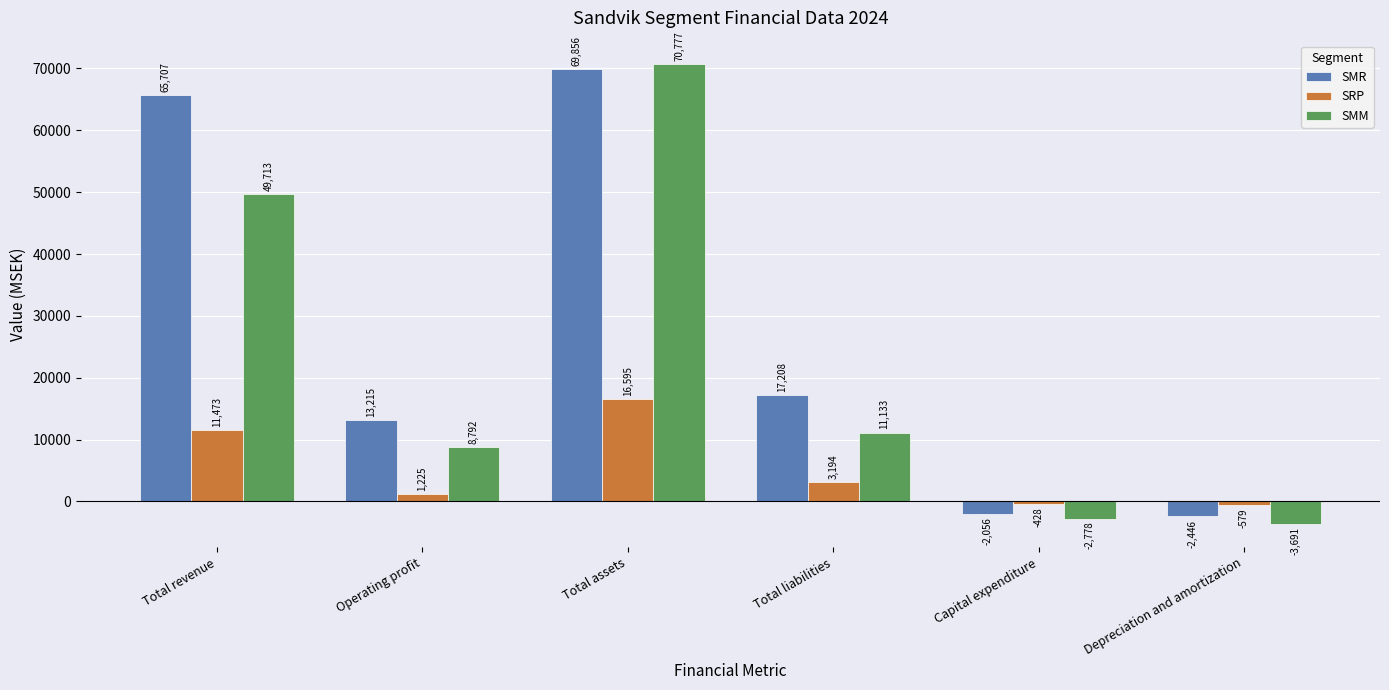

Does the chart contain any negative values?

Yes